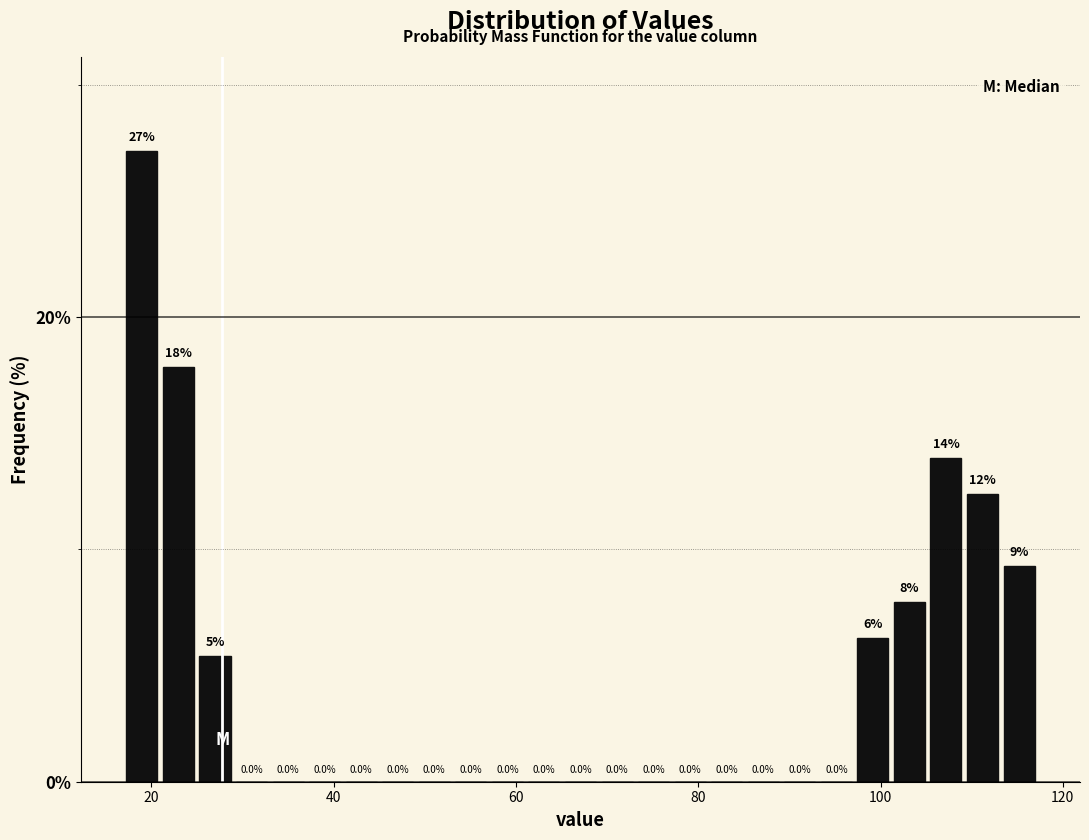

Read against the x-axis, roughly where is the centre of the tallest bar?

18